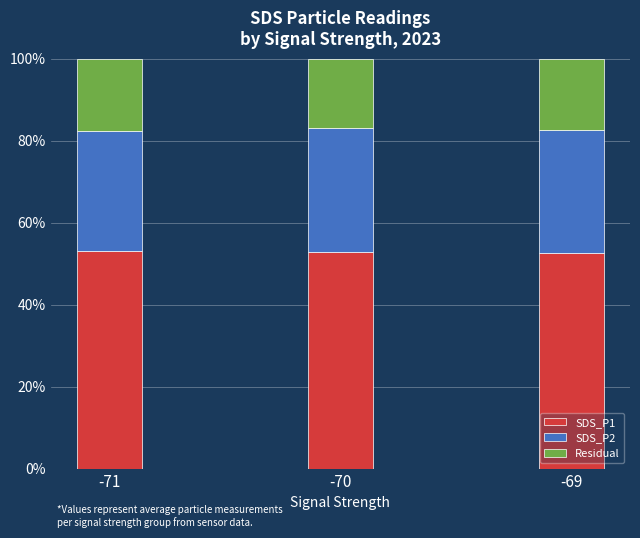

What is the sum of the SDS_P1 values at -70 and -69?

105.3